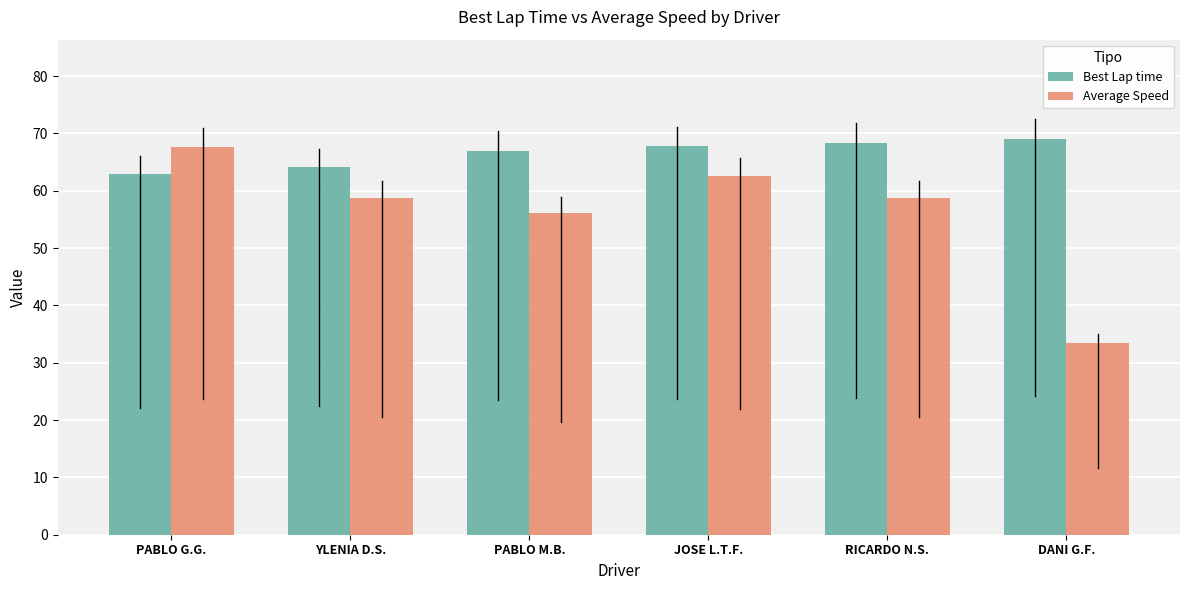

Which series has the widest spread of values?

Average Speed